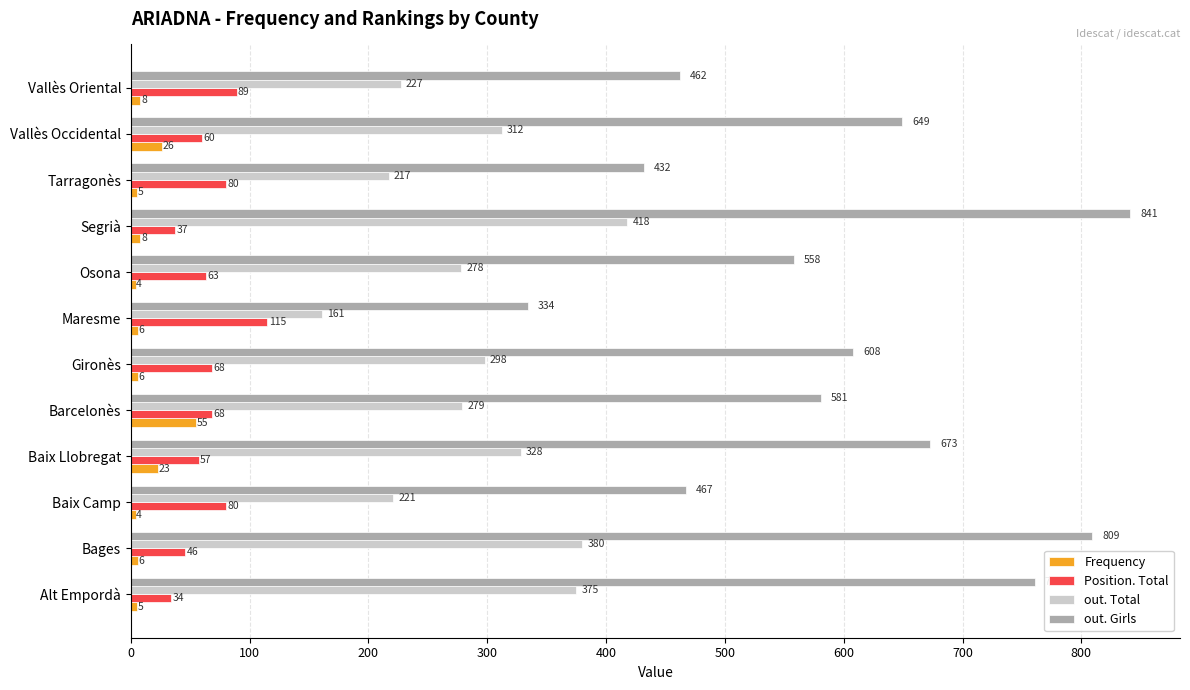

What is the difference between the maximum and minimum values in the out. Girls series?

507